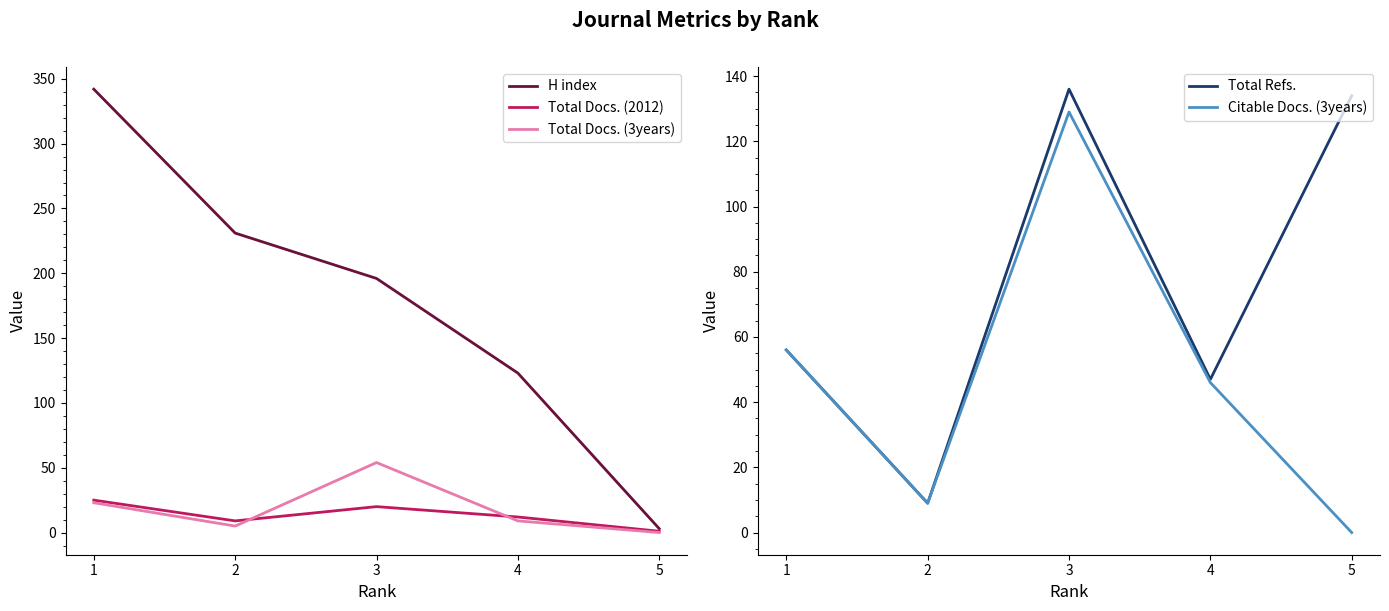

At how many categories does at least one series exceed 172?

3